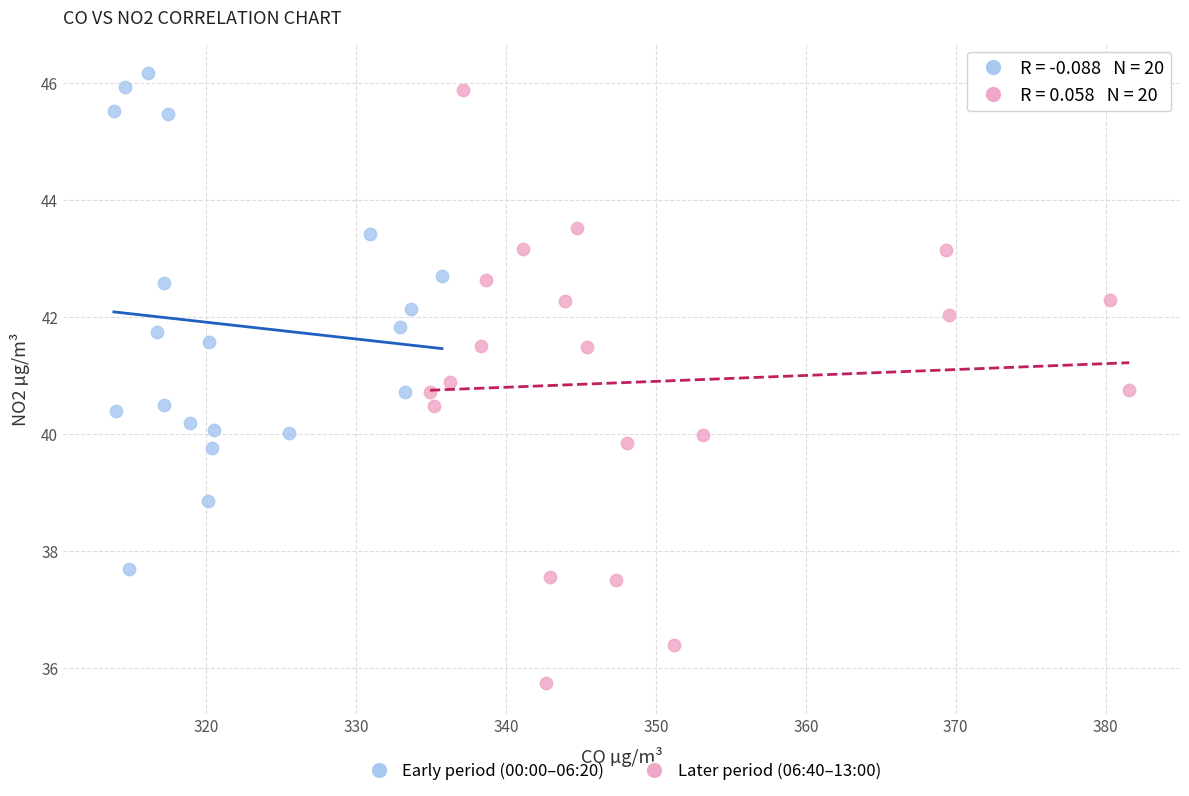

Which series contains the lowest Y value?

Later period (06:40–13:00)